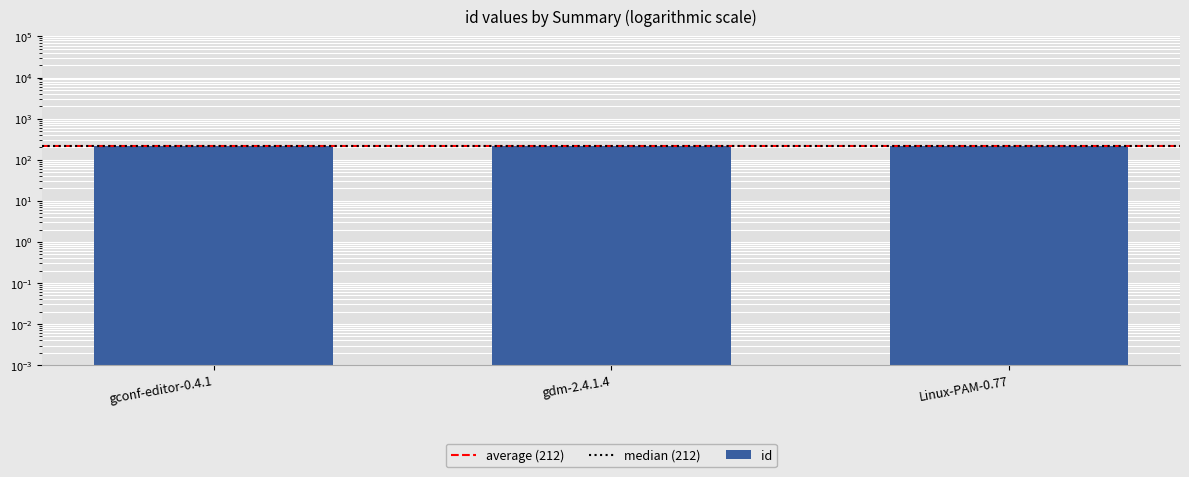

Is it true that the value at Linux-PAM-0.77 is 213?

True